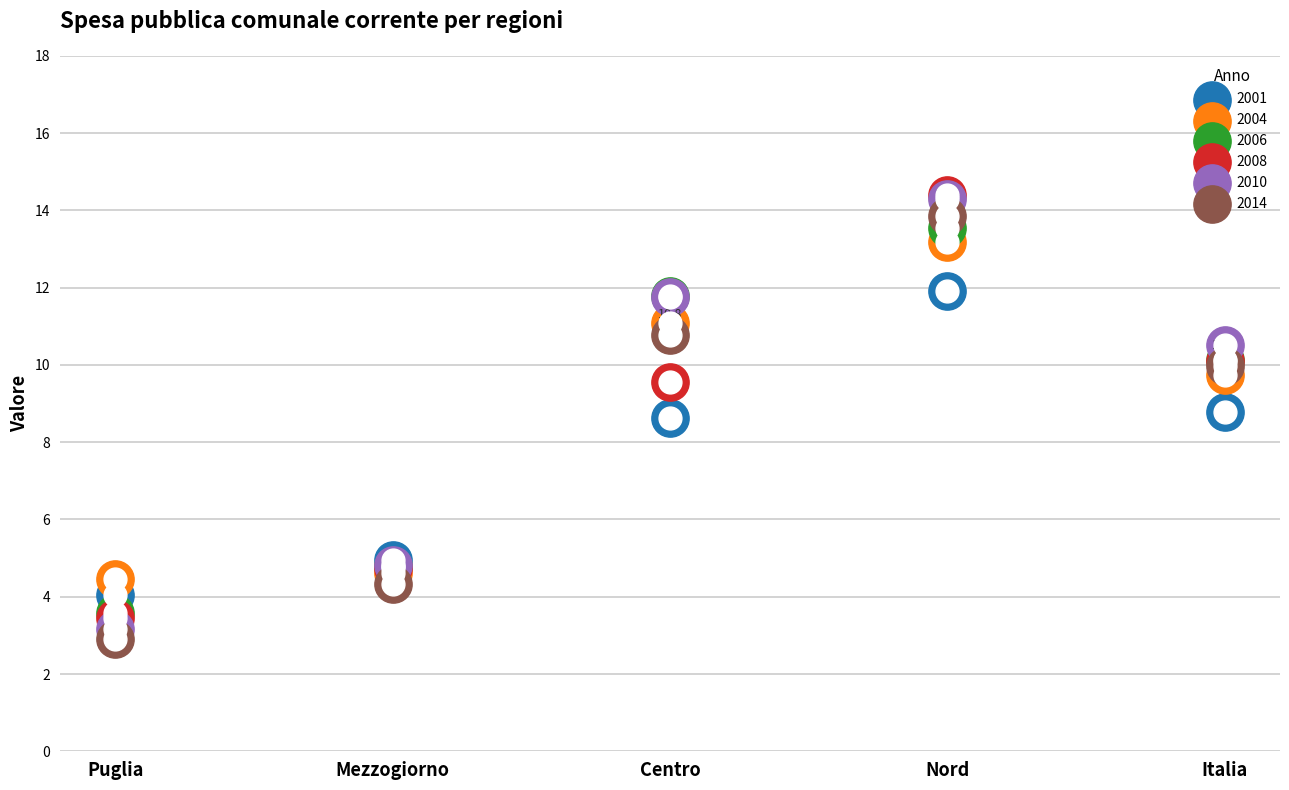

Which series contains the highest Y value?

2008